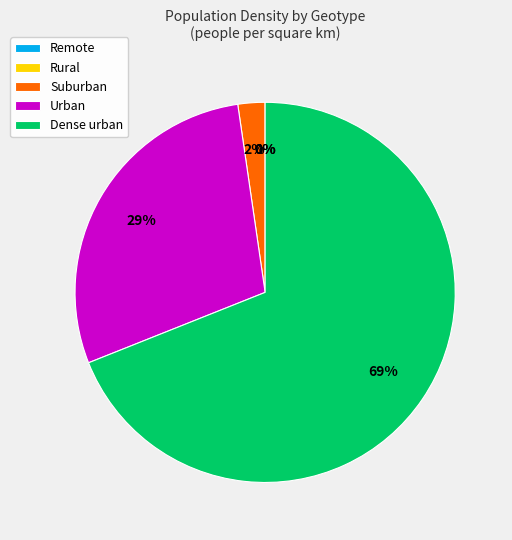

Is Dense urban the majority of the pie?

Yes